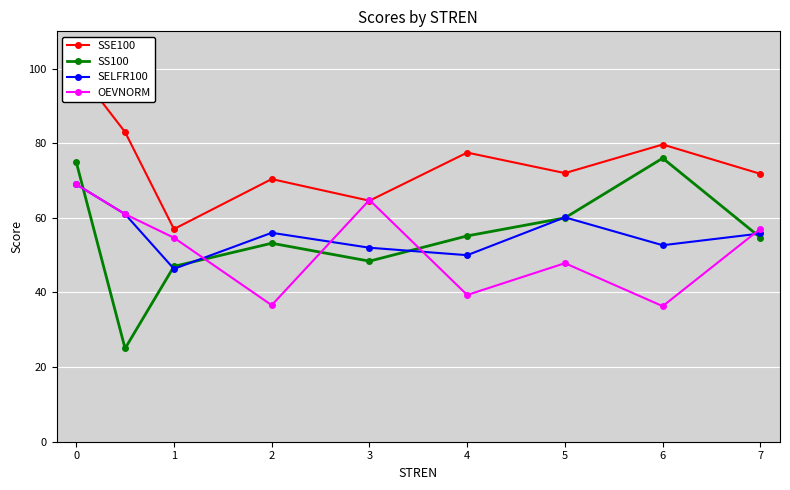

What is the total value across all series at 7?

239.4